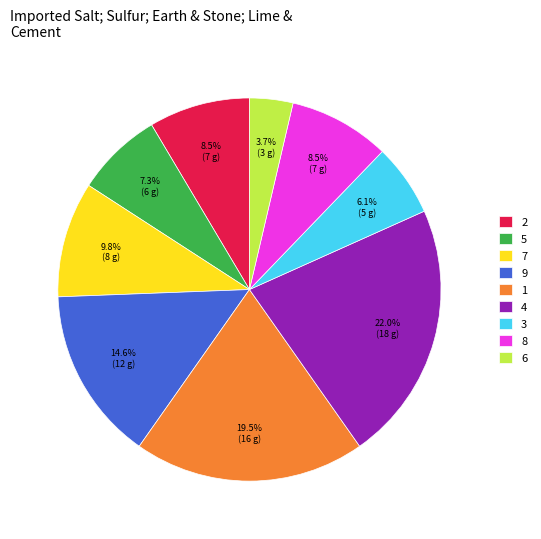

What is the smallest slice in the pie chart?

6